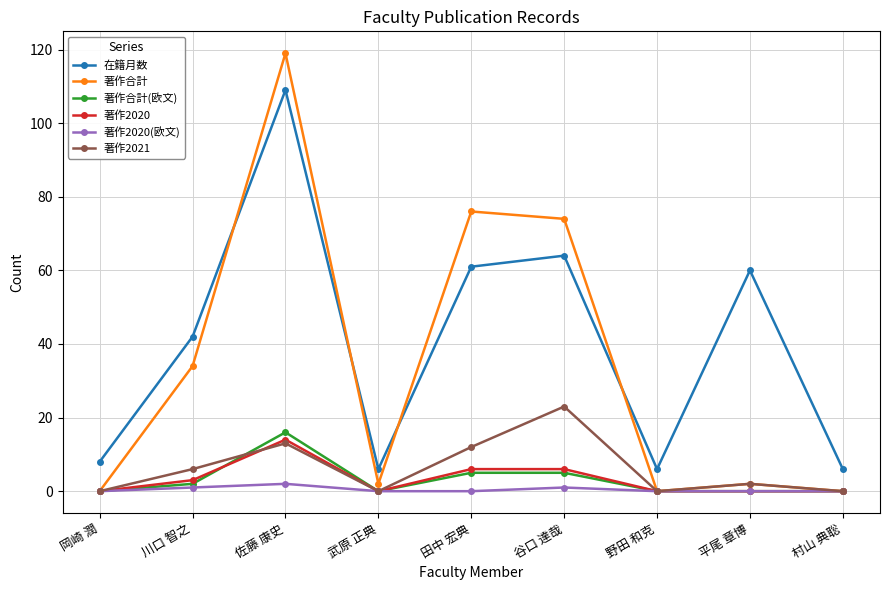

Reading left to right, extract all data points from this chart.

在籍月数: 岡崎 潤=8	川口 智之=42	佐藤 康史=109	武原 正典=6	田中 宏典=61	谷口 達哉=64	野田 和克=6	平尾 章博=60	村山 典聡=6
著作合計: 岡崎 潤=0	川口 智之=34	佐藤 康史=119	武原 正典=2	田中 宏典=76	谷口 達哉=74	野田 和克=0	平尾 章博=2	村山 典聡=0
著作合計(欧文): 岡崎 潤=0	川口 智之=2	佐藤 康史=16	武原 正典=0	田中 宏典=5	谷口 達哉=5	野田 和克=0	平尾 章博=0	村山 典聡=0
著作2020: 岡崎 潤=0	川口 智之=3	佐藤 康史=14	武原 正典=0	田中 宏典=6	谷口 達哉=6	野田 和克=0	平尾 章博=0	村山 典聡=0
著作2020(欧文): 岡崎 潤=0	川口 智之=1	佐藤 康史=2	武原 正典=0	田中 宏典=0	谷口 達哉=1	野田 和克=0	平尾 章博=0	村山 典聡=0
著作2021: 岡崎 潤=0	川口 智之=6	佐藤 康史=13	武原 正典=0	田中 宏典=12	谷口 達哉=23	野田 和克=0	平尾 章博=2	村山 典聡=0